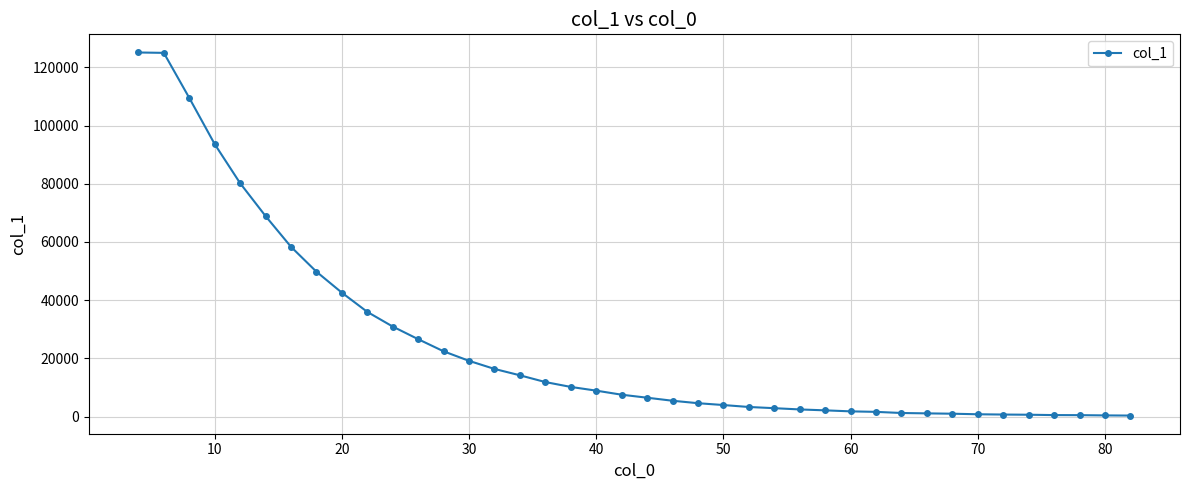

What is the maximum value shown in the chart?

125109